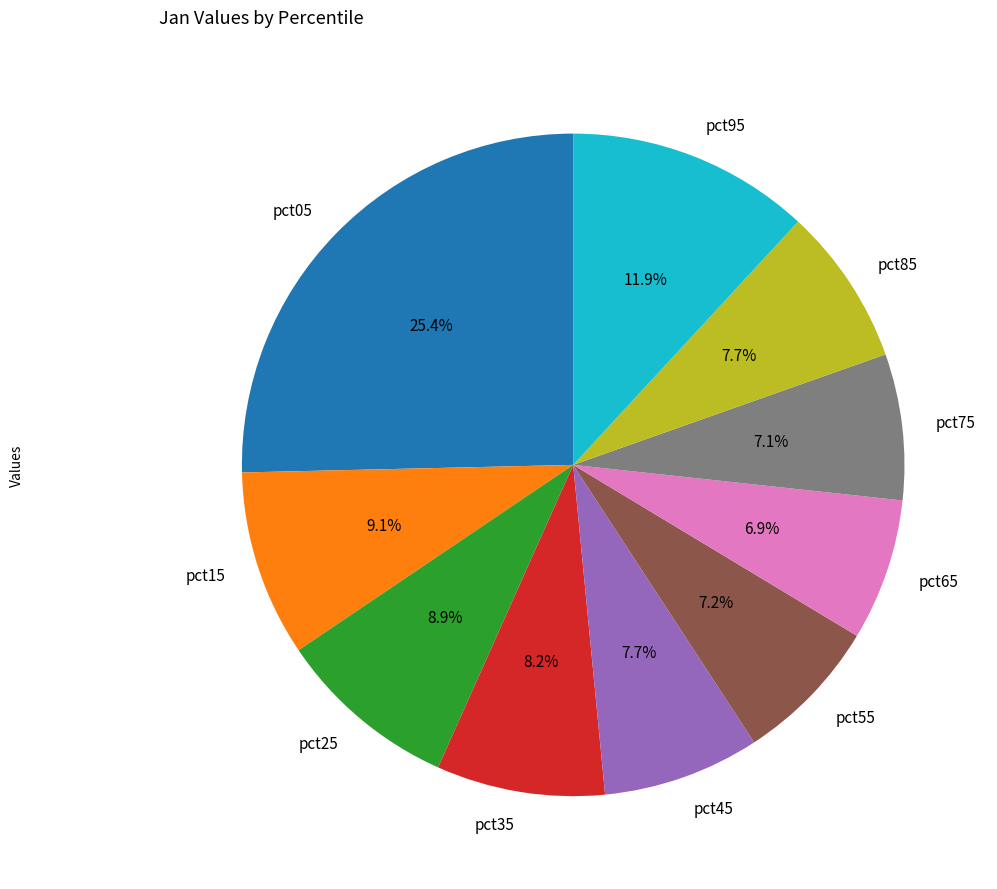

Is the sum of pct45 and pct35 greater than half?

No